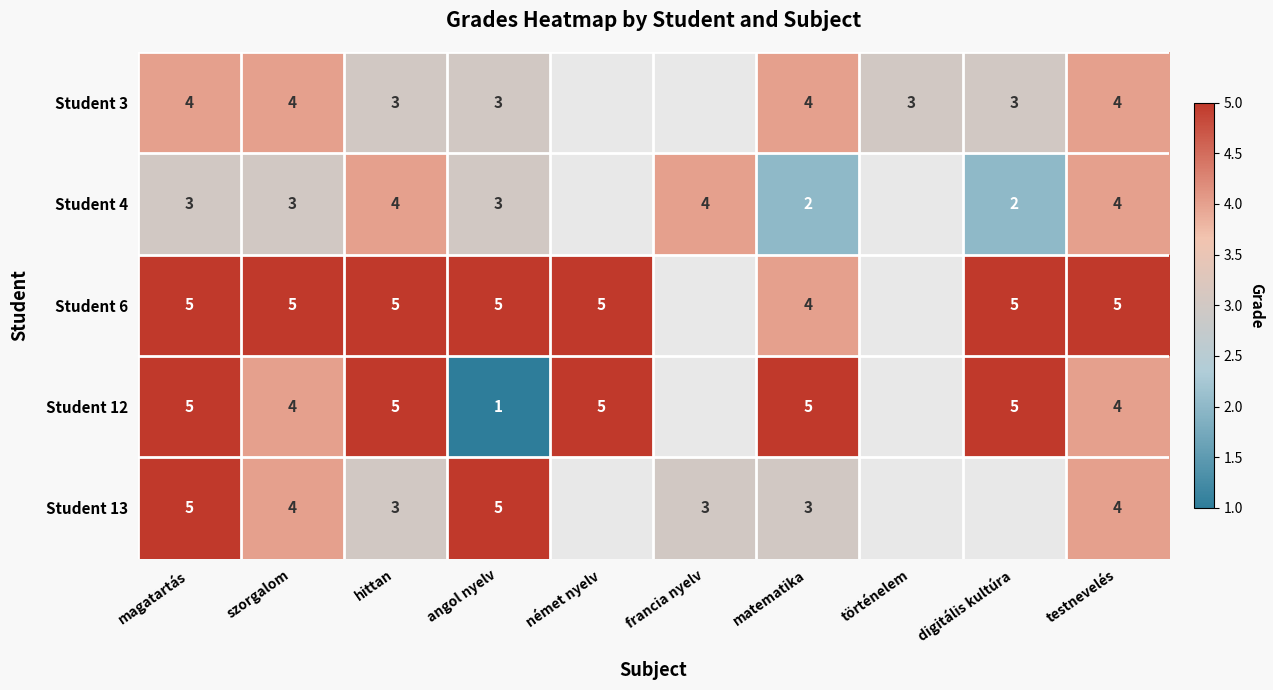

The Student 12 series shows 8 at digitális kultúra. True or false?

False